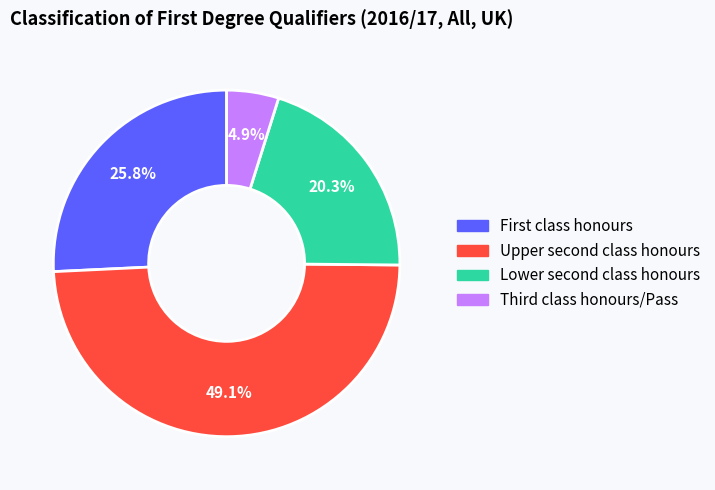

Rank the categories by value from highest to lowest.

Upper second class honours, First class honours, Lower second class honours, Third class honours/Pass